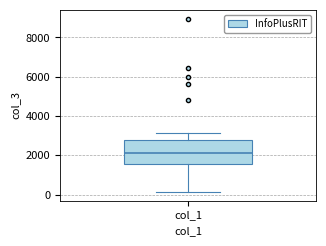

Transcribe this box plot: give where the median line is, the range the box spans, and where the two whiskers end, as read against the y-axis. The values are not printed on the chart, so give them approximately, as read against the axis.

median 2200, box 1600 to 2800, whiskers 200 to 3200